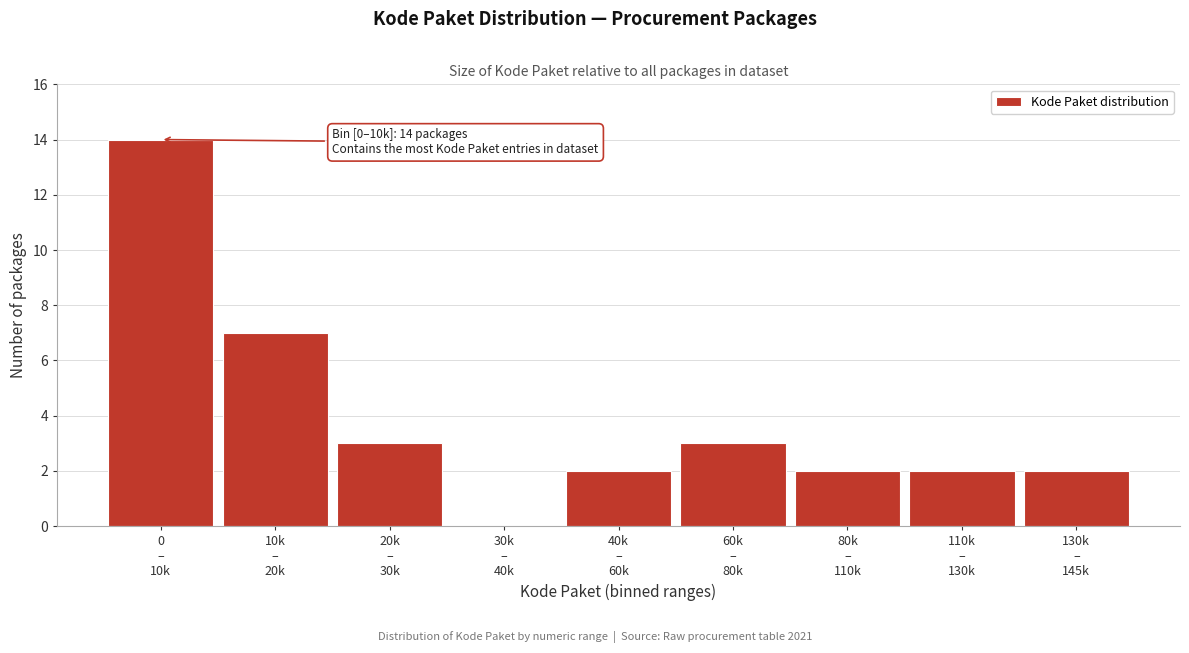

What is the greatest value displayed?

14